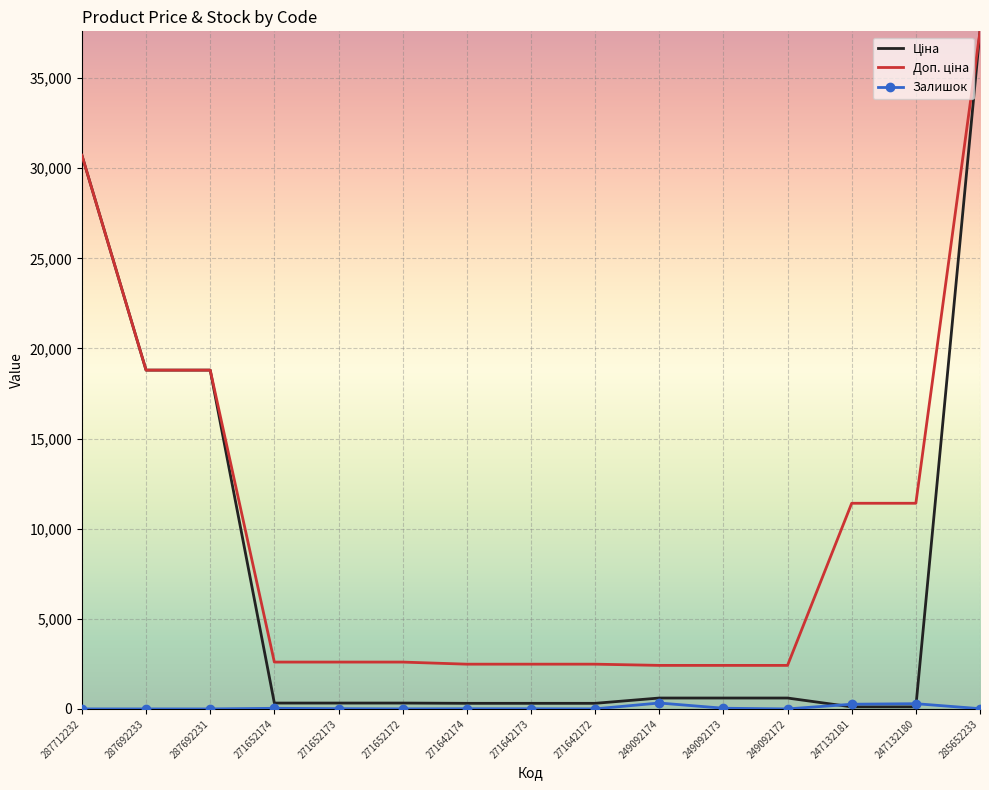

At which category does the chart reach its peak across all series?

285652233